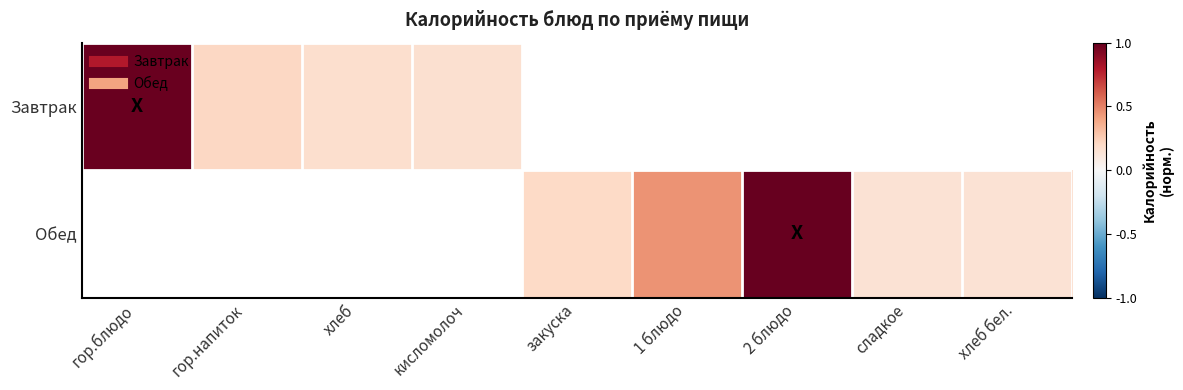

Which series has the largest range (max minus min)?

Завтрак